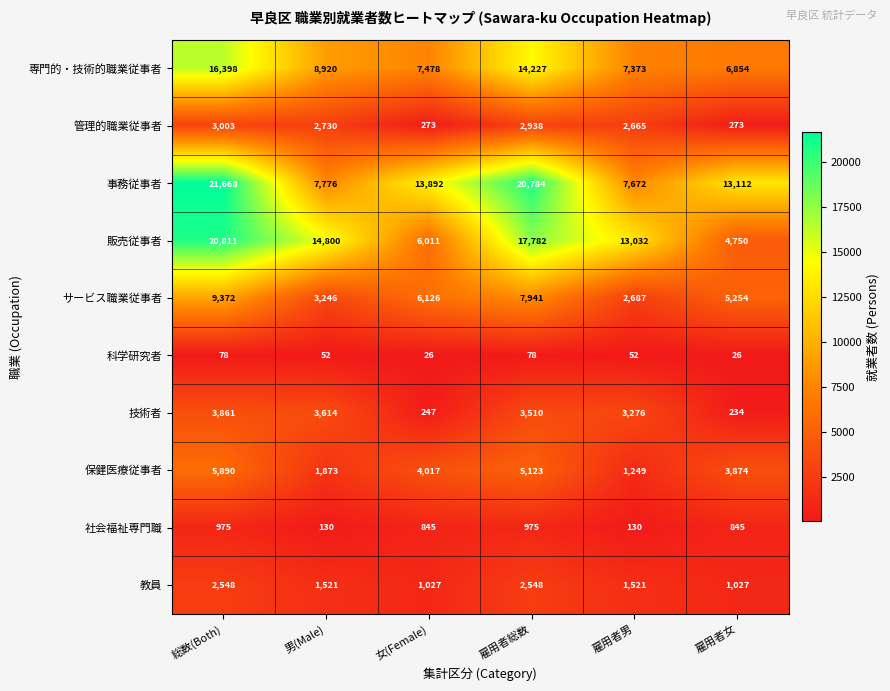

What is the average value of the 事務従事者 series?

14151